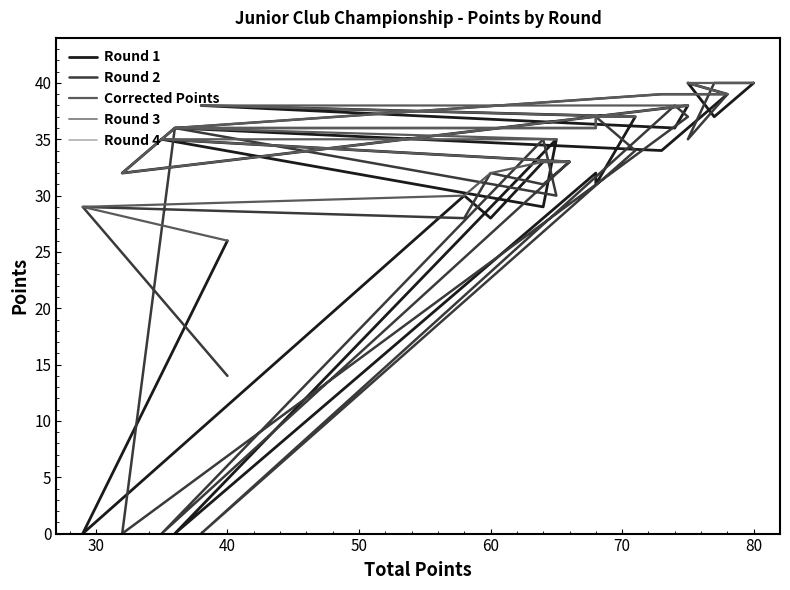

True or false: Corrected Points has a value of 23 at 30.

False